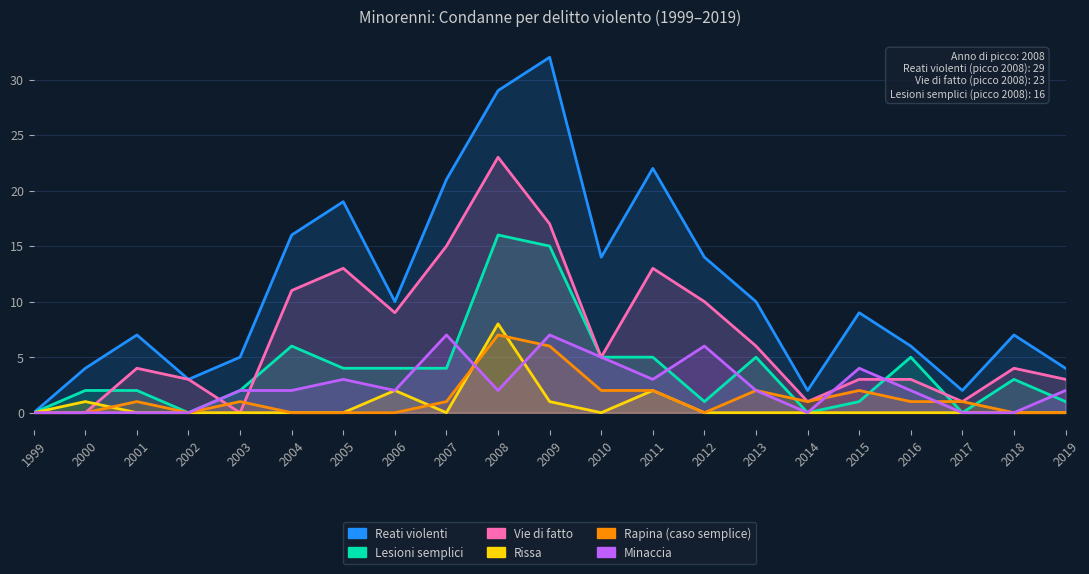

Which series has the largest total across all categories?

Reati violenti